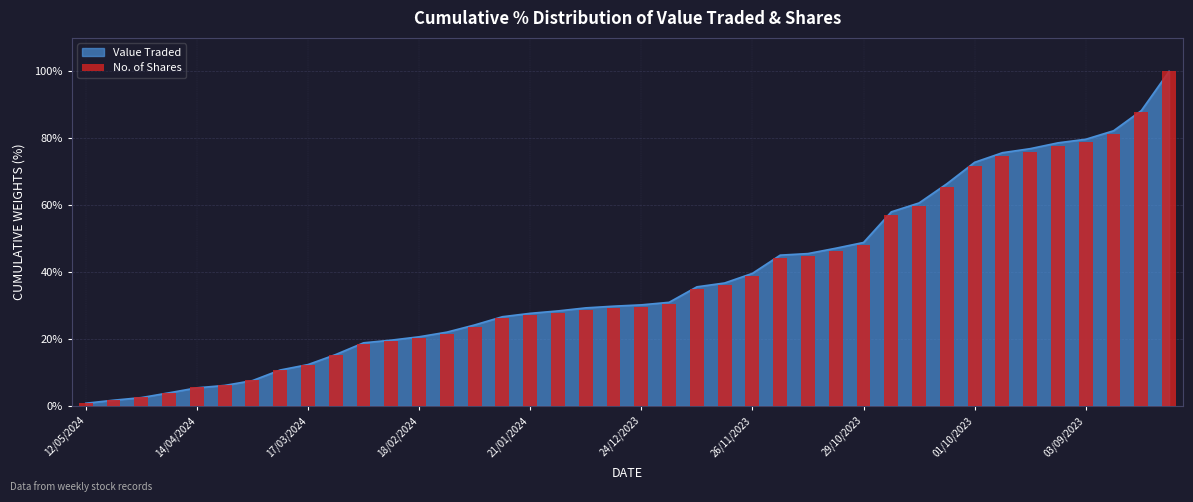

Count the number of categories in the chart.

40